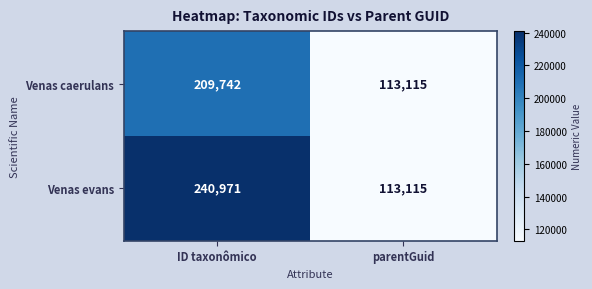

Which series changed the most between ID taxonômico and parentGuid?

Venas evans